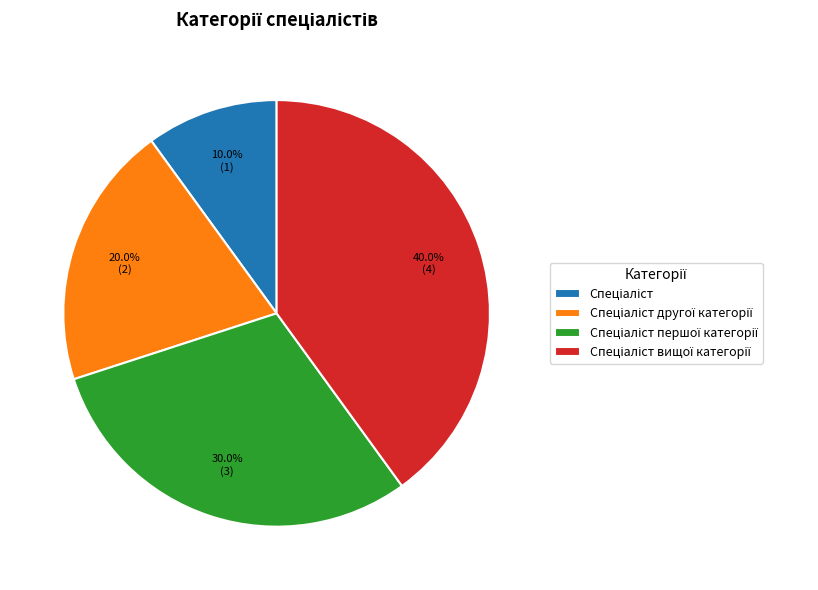

How many slices are in this pie chart?

4